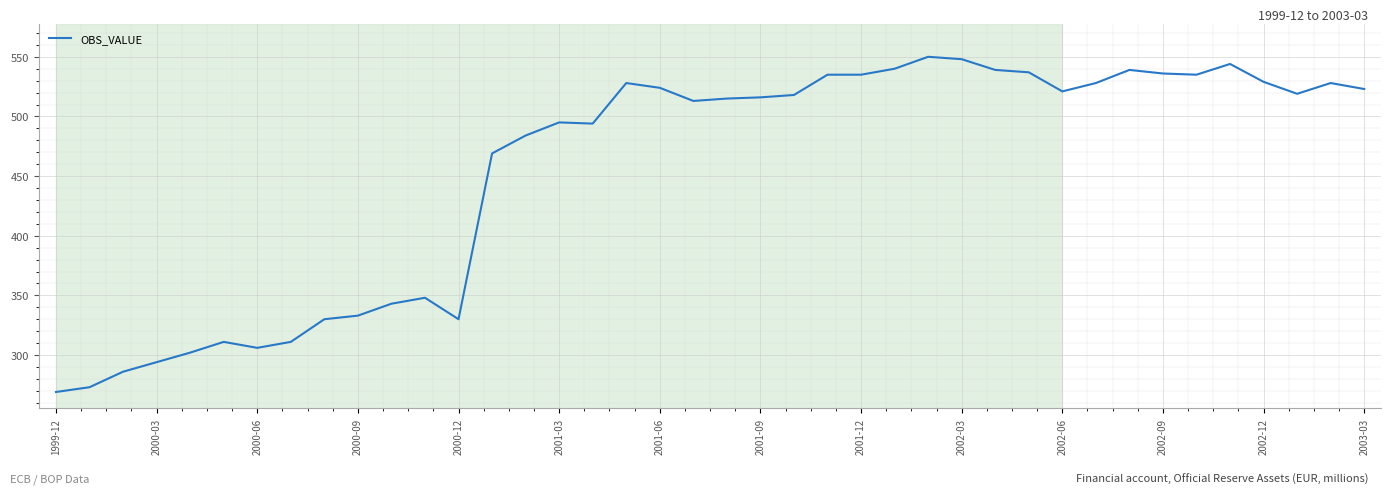

What is the minimum value shown in the chart?

269